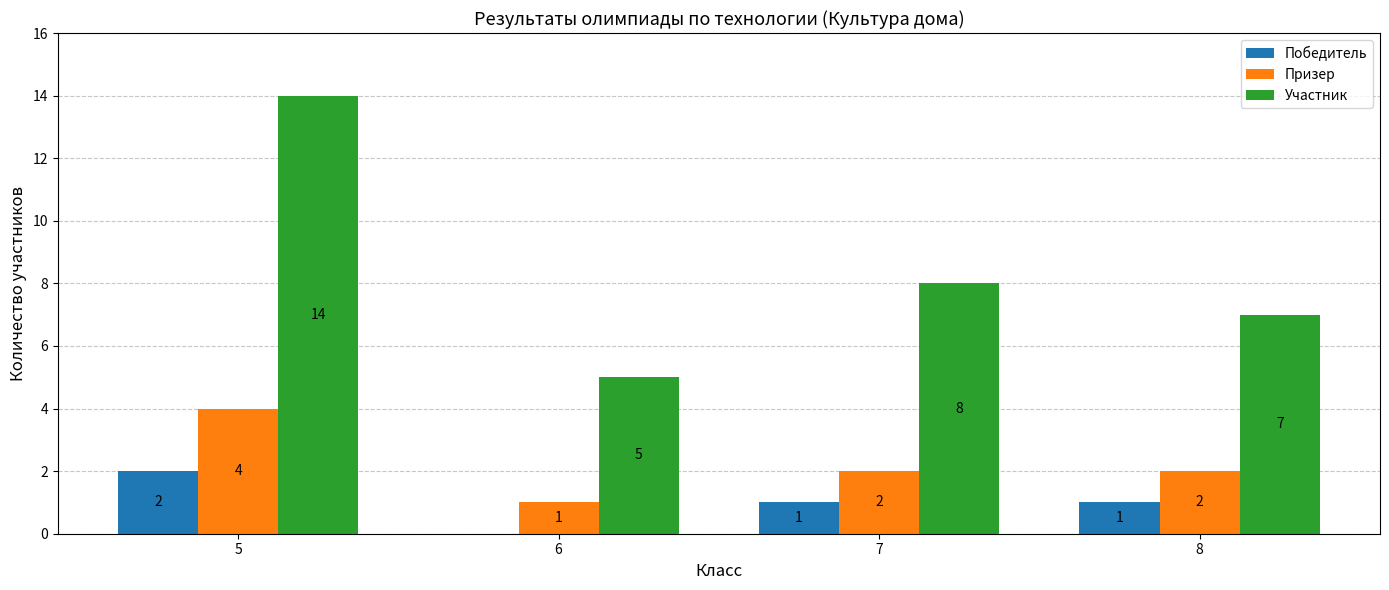

How many groups of bars are there?

4